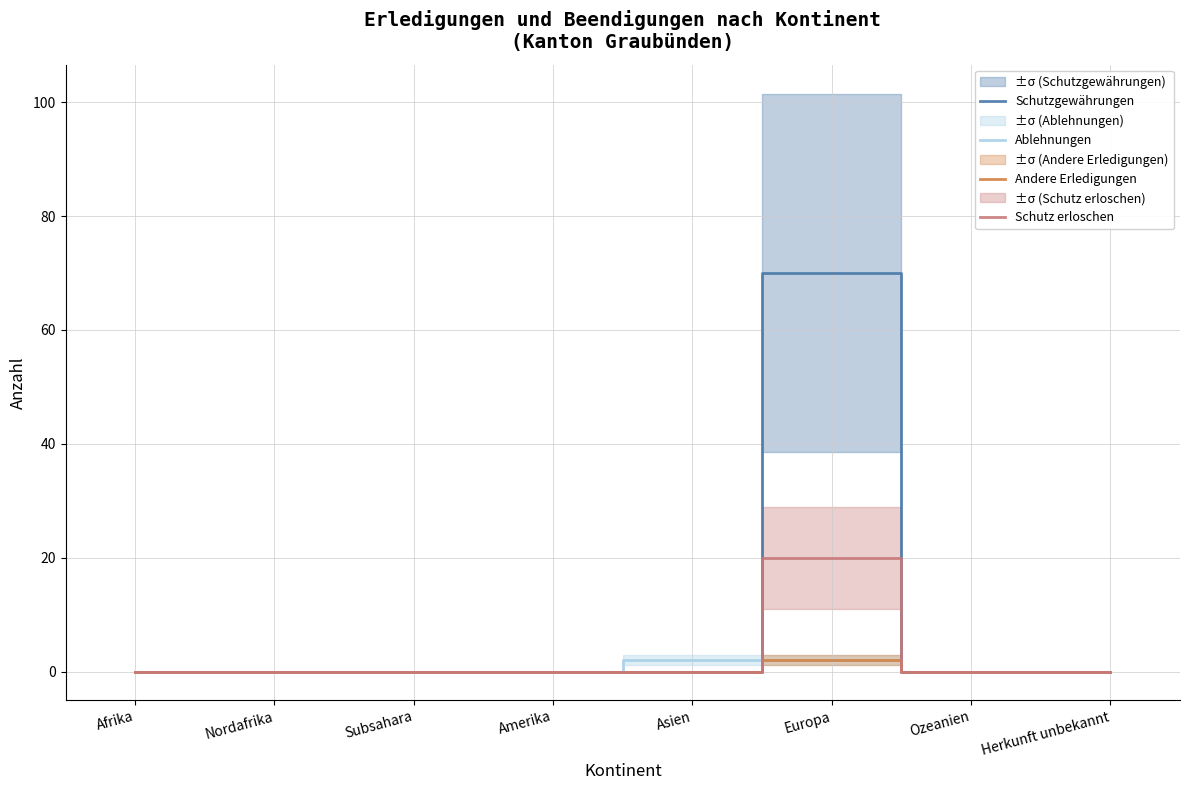

How many lines are shown in the chart?

4